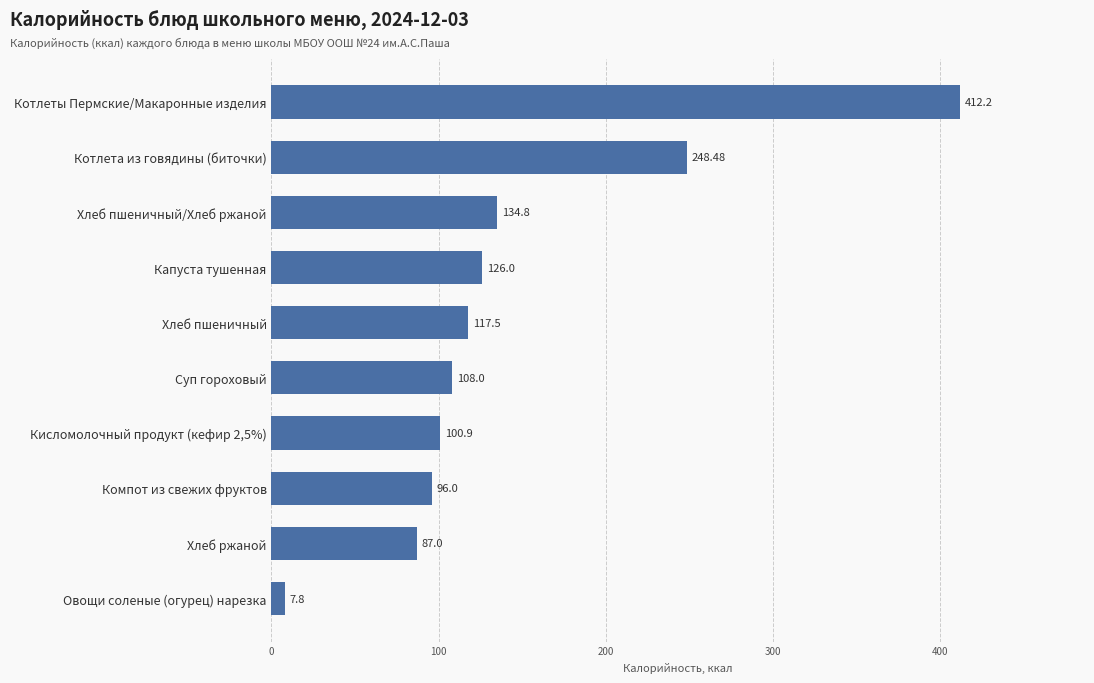

What is the difference between the second highest and second lowest values?

161.5